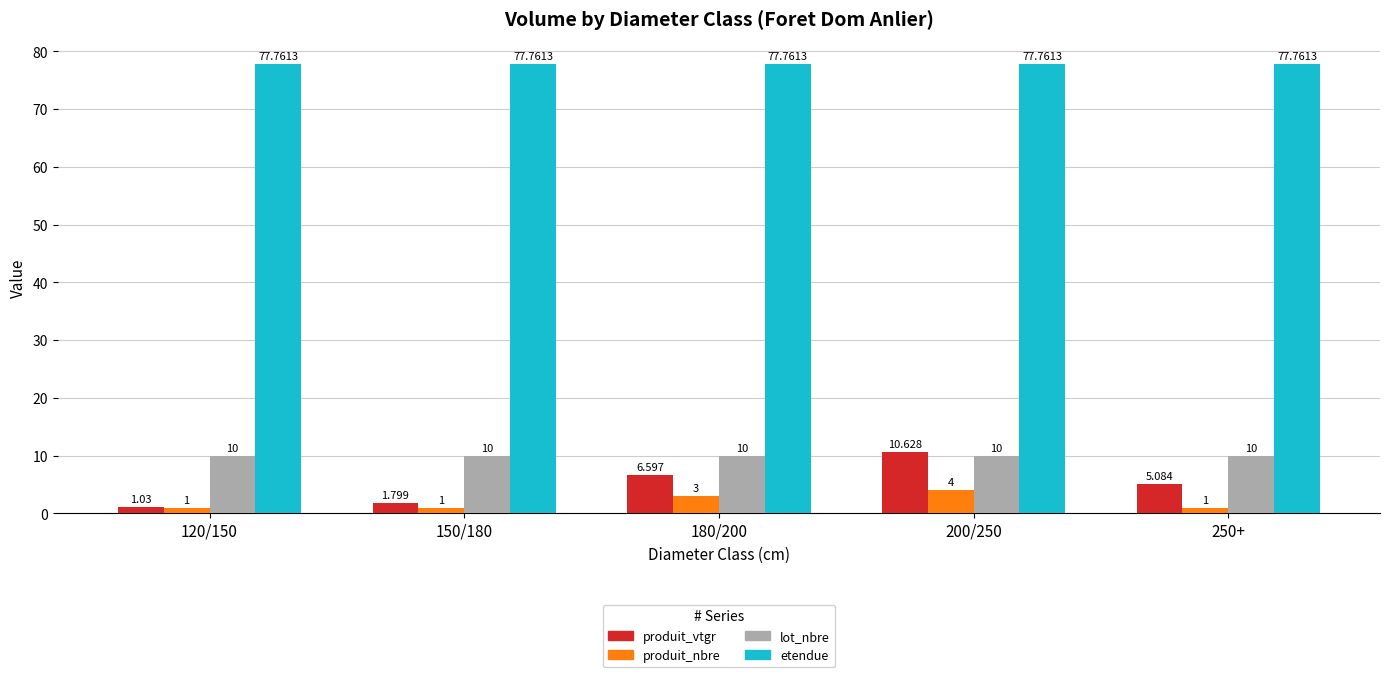

Reading left to right, what are all the values shown in this chart?

produit_vtgr: 1.0	1.8	6.6	10.6	5.1
produit_nbre: 1.0	1.0	3.0	4.0	1.0
lot_nbre: 10.0	10.0	10.0	10.0	10.0
etendue: 77.8	77.8	77.8	77.8	77.8